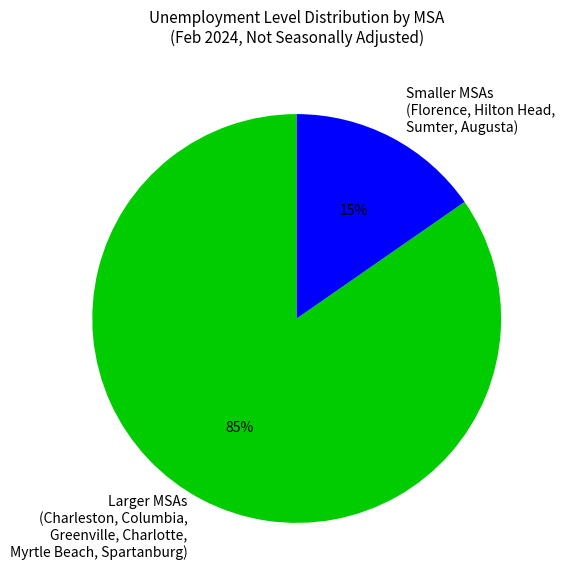

Do Larger MSAs (Charleston, Columbia, Greenville, Charlotte, Myrtle Beach, Spartanburg) and Smaller MSAs (Florence, Hilton Head, Sumter, Augusta) together represent more than half of the pie?

Yes